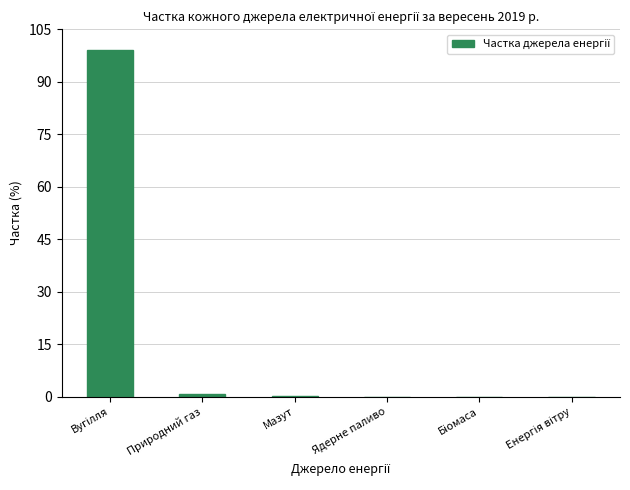

Count the number of categories in the chart.

6